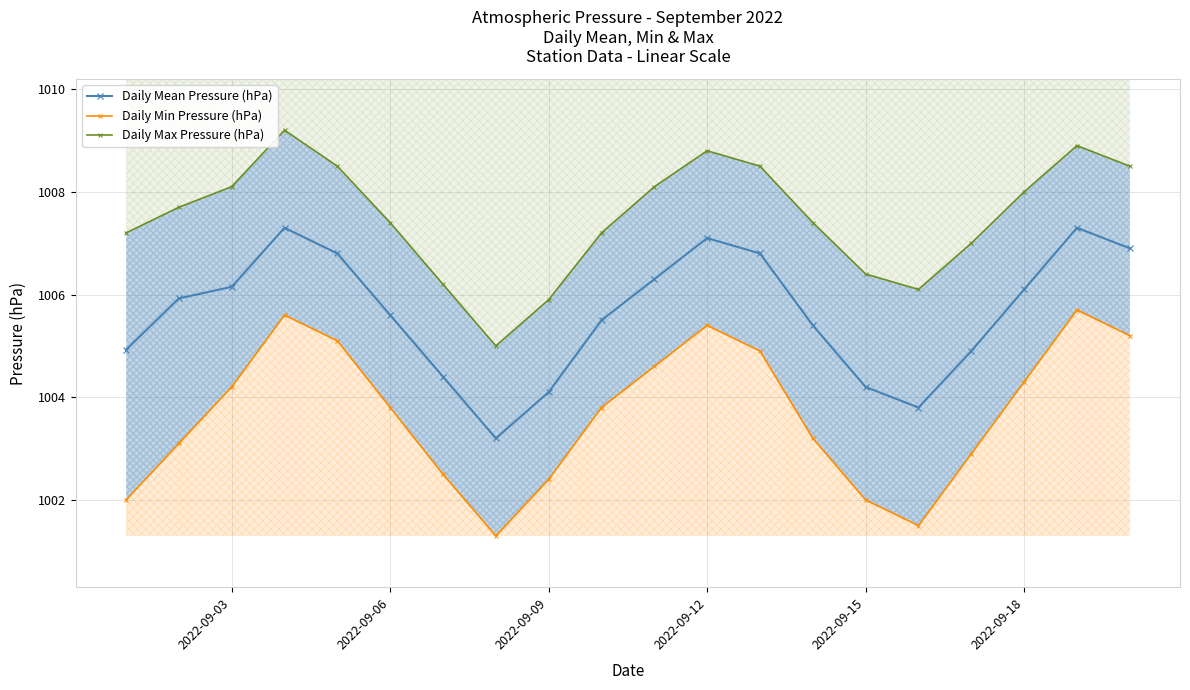

What is the maximum value for Daily Mean Pressure (hPa)?

1007.3